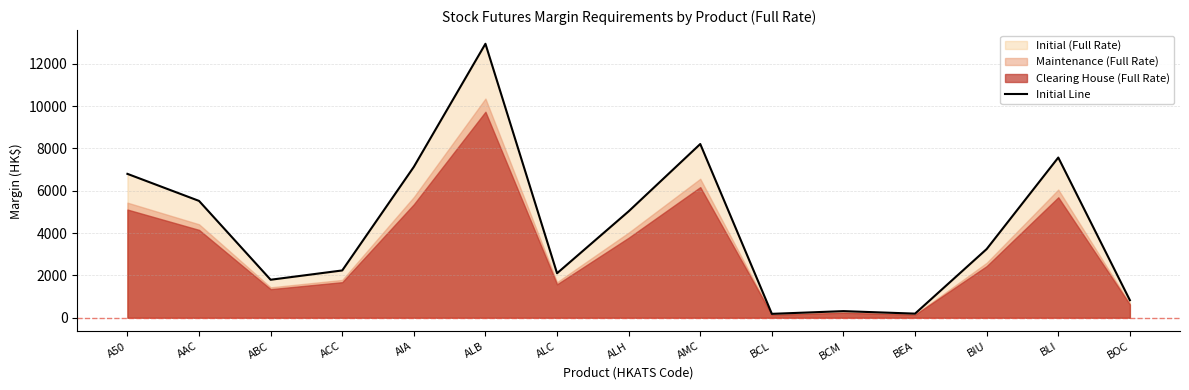

What is the sum of the values at ABC and AAC?

7314